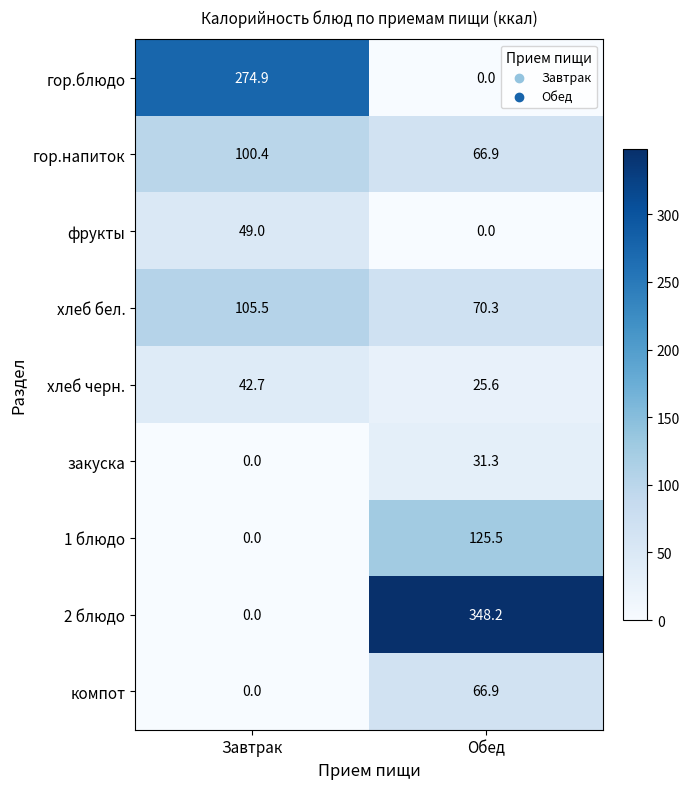

How many values in the гор.напиток series are below 100?

1